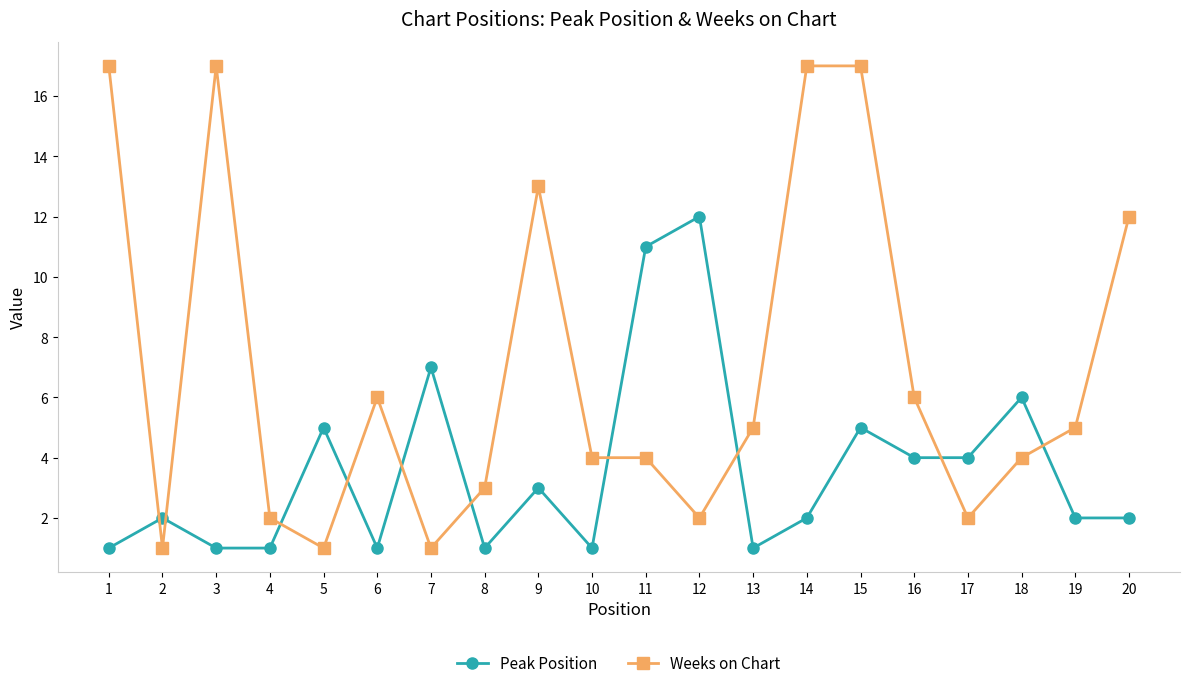

True or false: Peak Position and Weeks on Chart cross at least once.

True